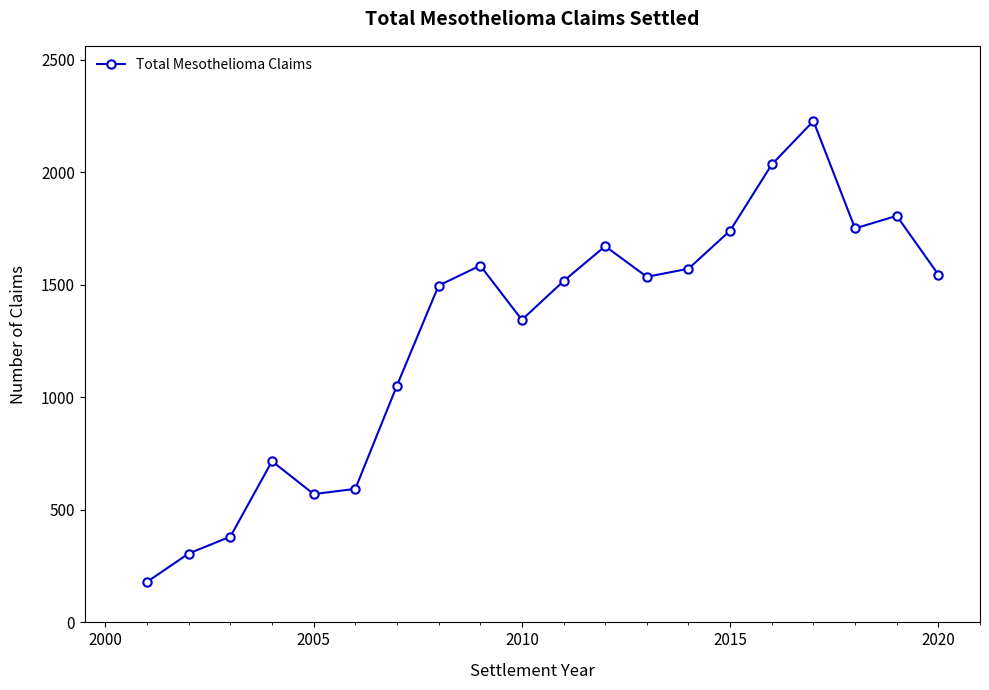

How many lines are shown in the chart?

1